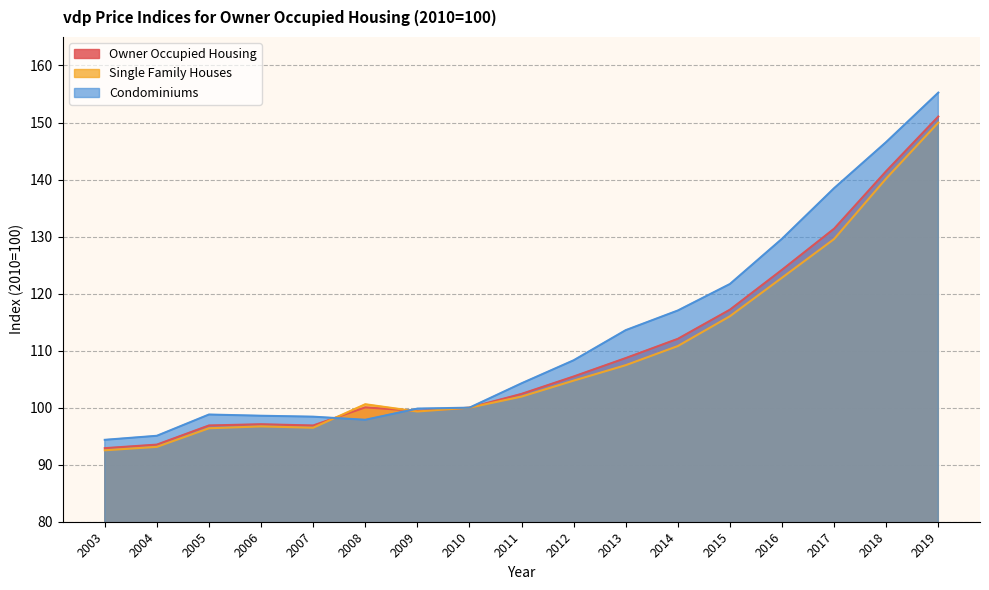

True or false: Owner Occupied Housing and Single Family Houses cross at least once.

True